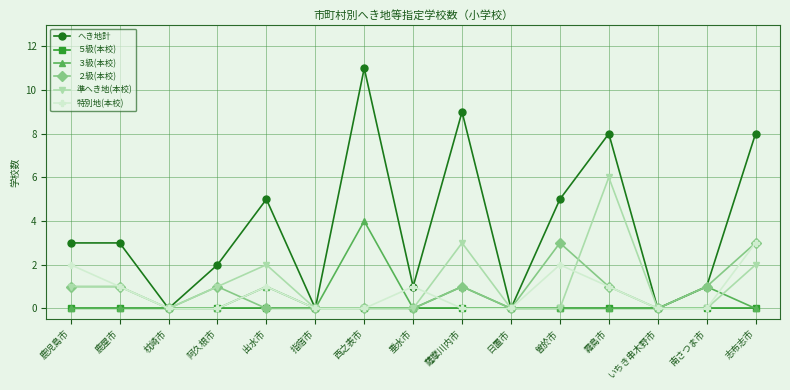

How many interior local valleys does the へき地計 series have?

5